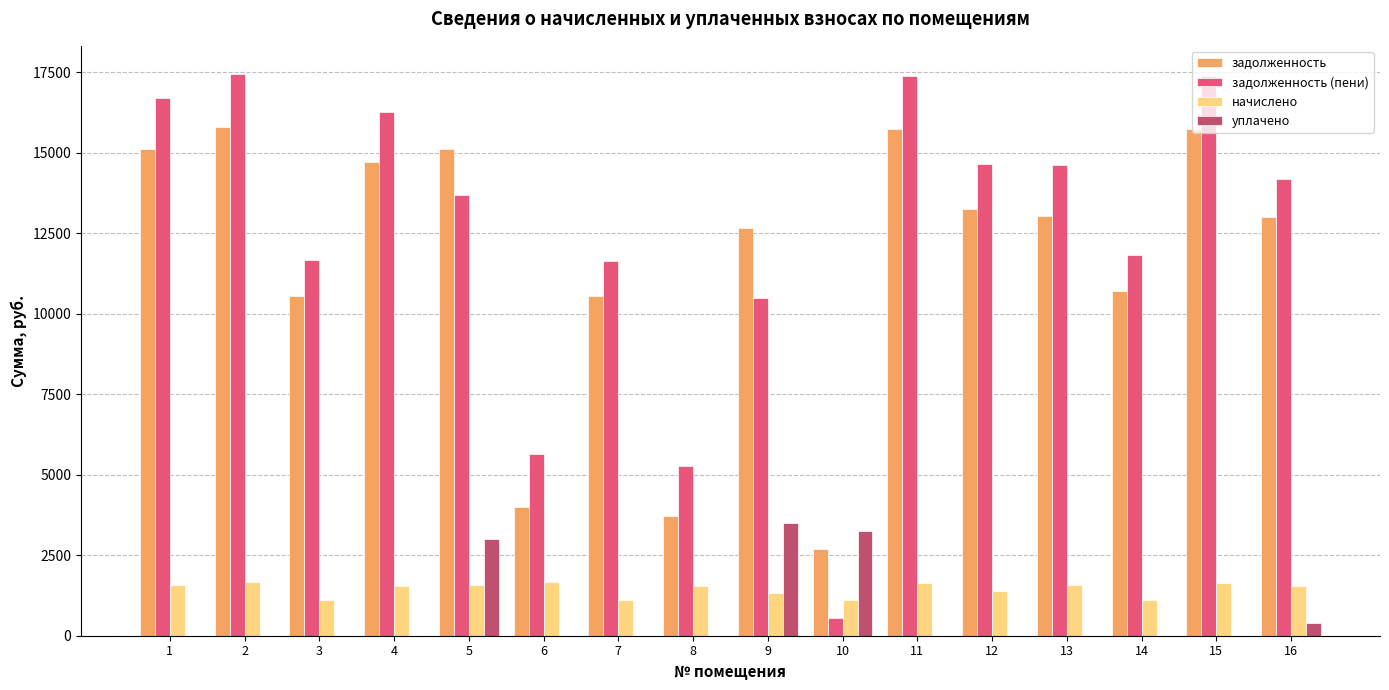

What is the greatest value displayed?

17440.6